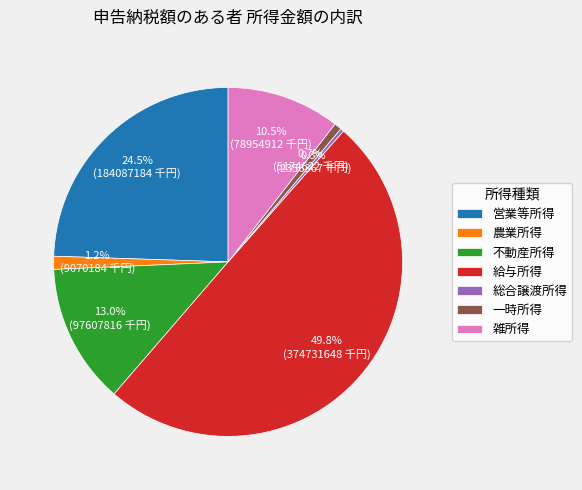

Which category has the biggest portion of the pie?

給与所得